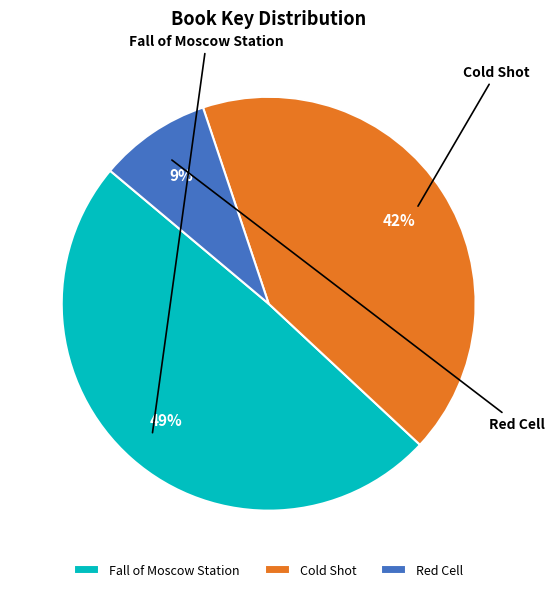

Does Cold Shot account for over 50% of the chart?

No